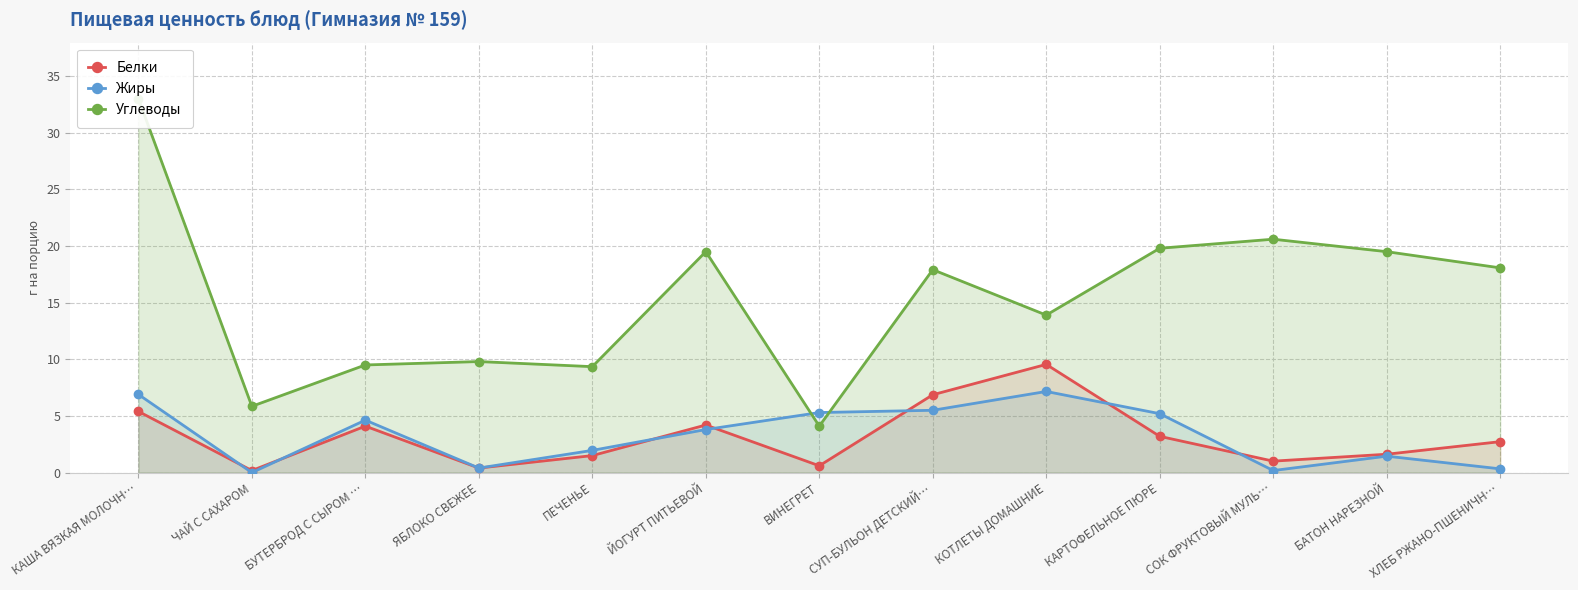

True or false: Белки and Углеводы cross at least once.

False